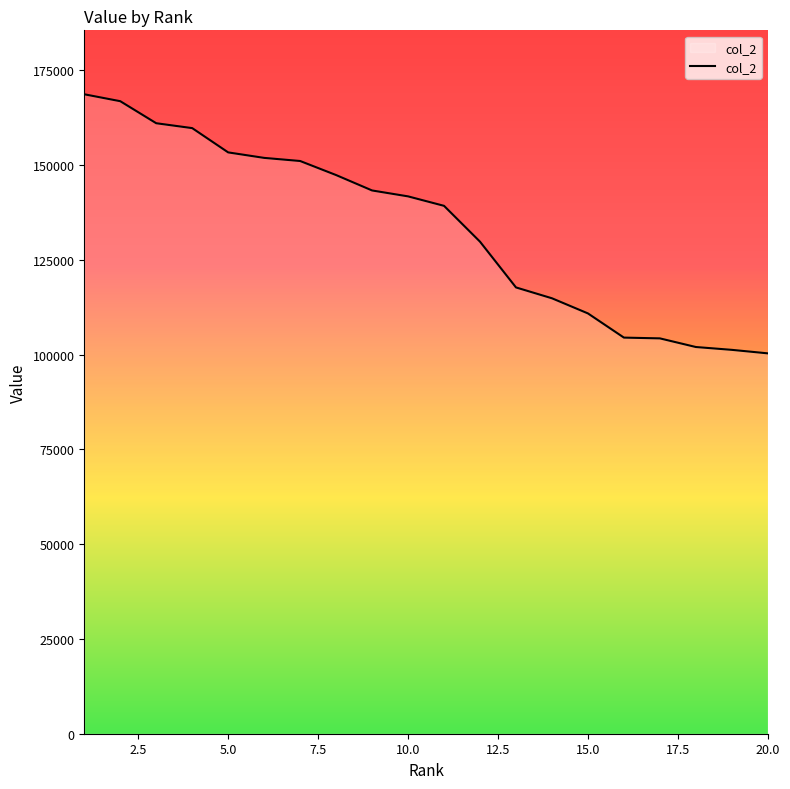

What is the maximum value shown in the chart?

168705.3